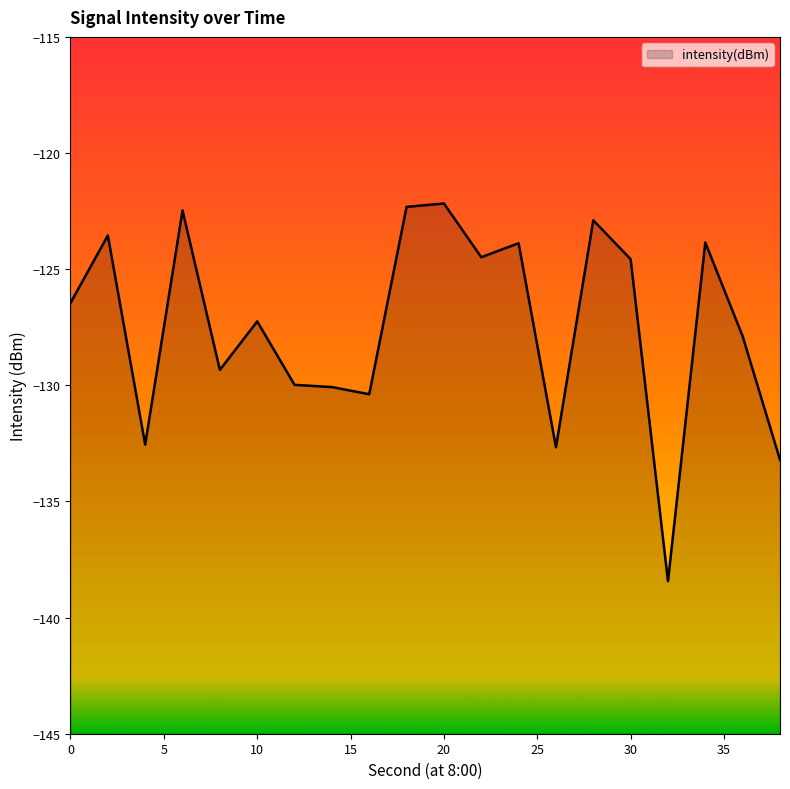

Which label corresponds to the smallest value in the chart?

32